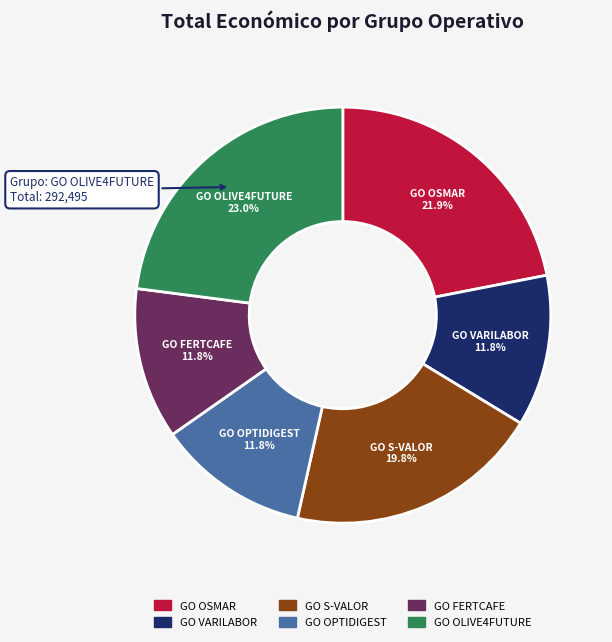

To the nearest percent, what is the combined percentage of GO FERTCAFE and GO OLIVE4FUTURE?

35%